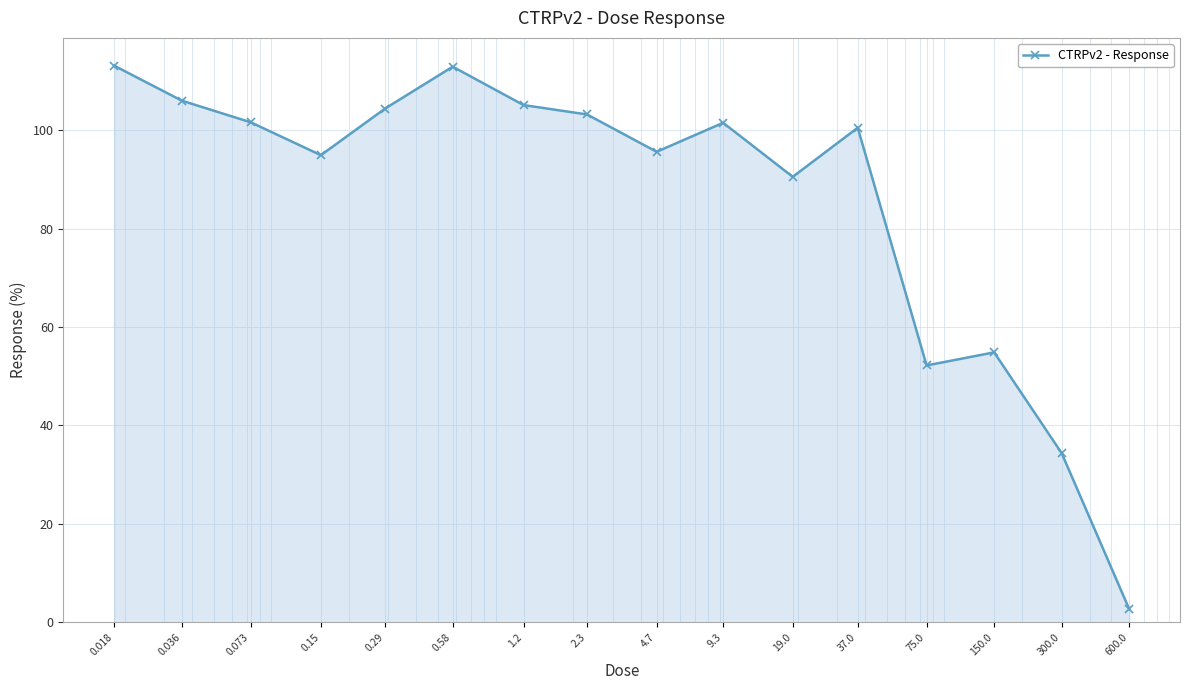

What is the greatest value displayed?

113.1